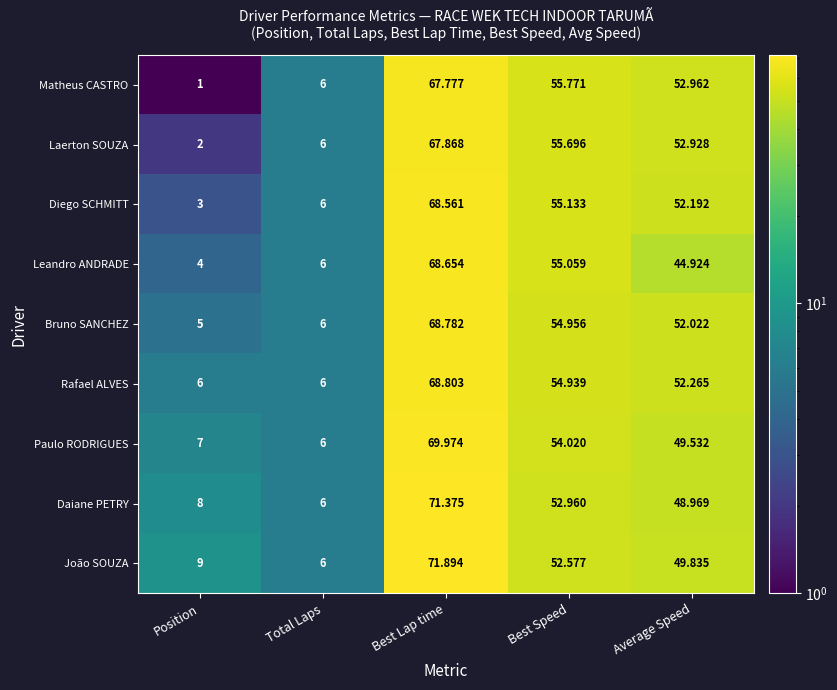

What is the total value across all series at Total Laps?

54.0